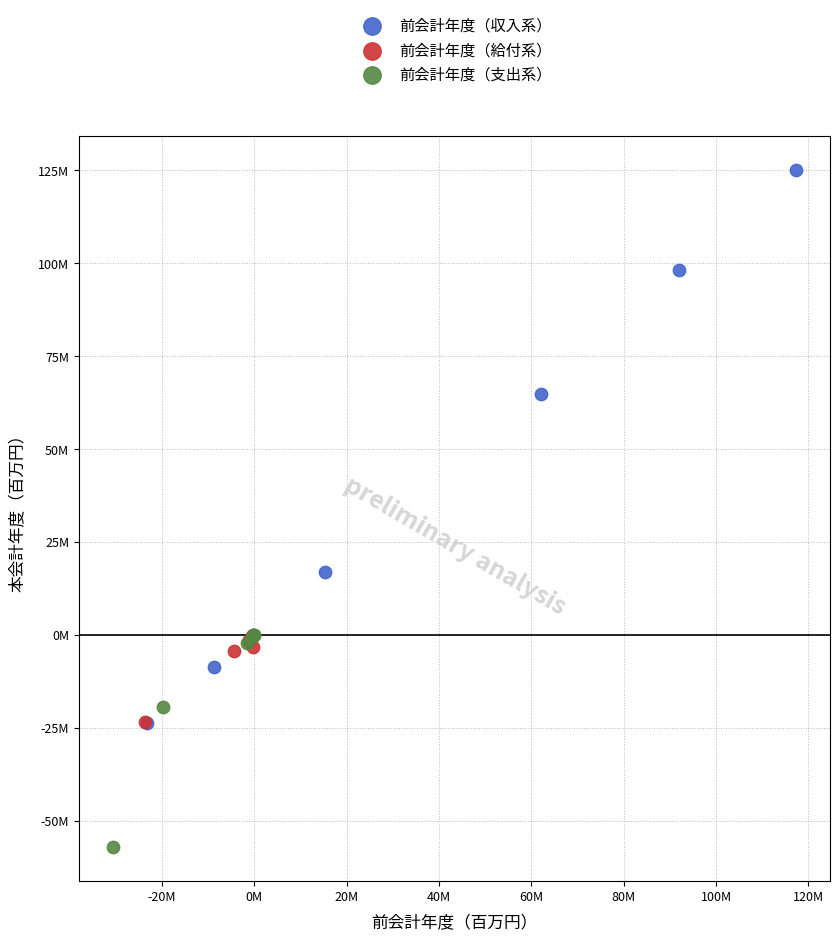

Which series contains the lowest Y value?

前会計年度（支出系）